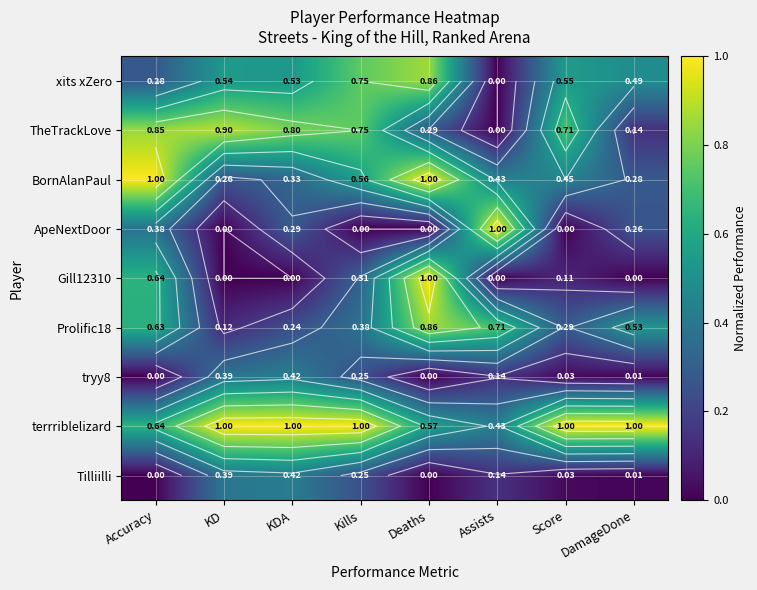

What is the average value of the terrriblelizard series?

0.8